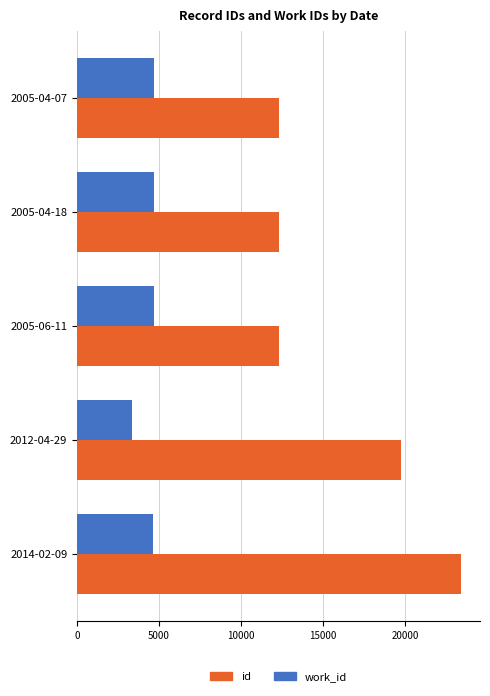

At which category is the sum across all series the highest?

2014-02-09